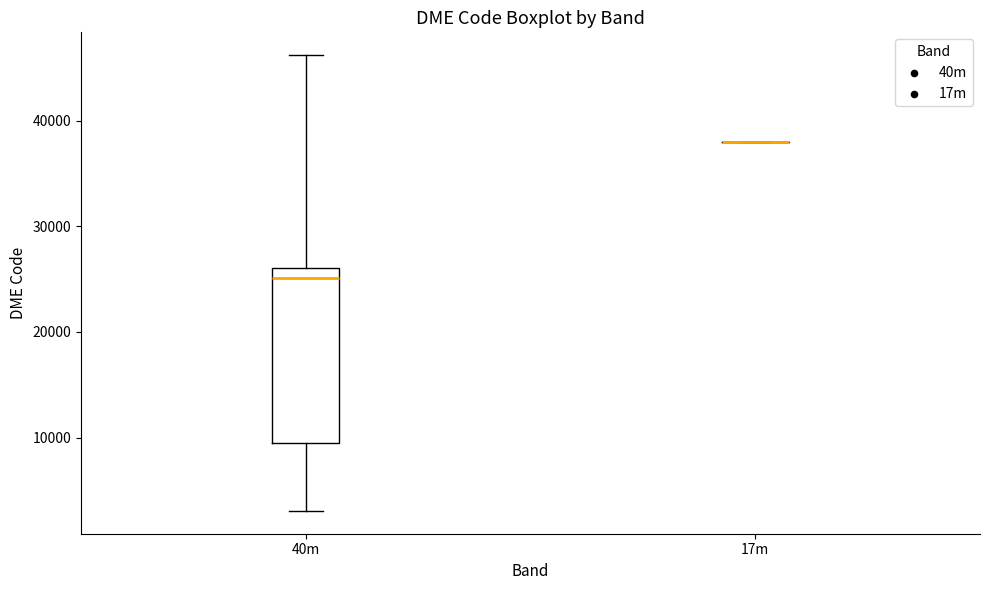

Reading left to right, transcribe this box plot: for each box, give where its median line is, the range the box spans, and where its two whiskers end, as read against the y-axis. The values are not printed on the chart, so give them approximately, as read against the axis.

40m: median 25000, box 9000 to 26000, whiskers 3000 to 46000
17m: box collapsed to a line at 38000, whiskers 38000 to 38000